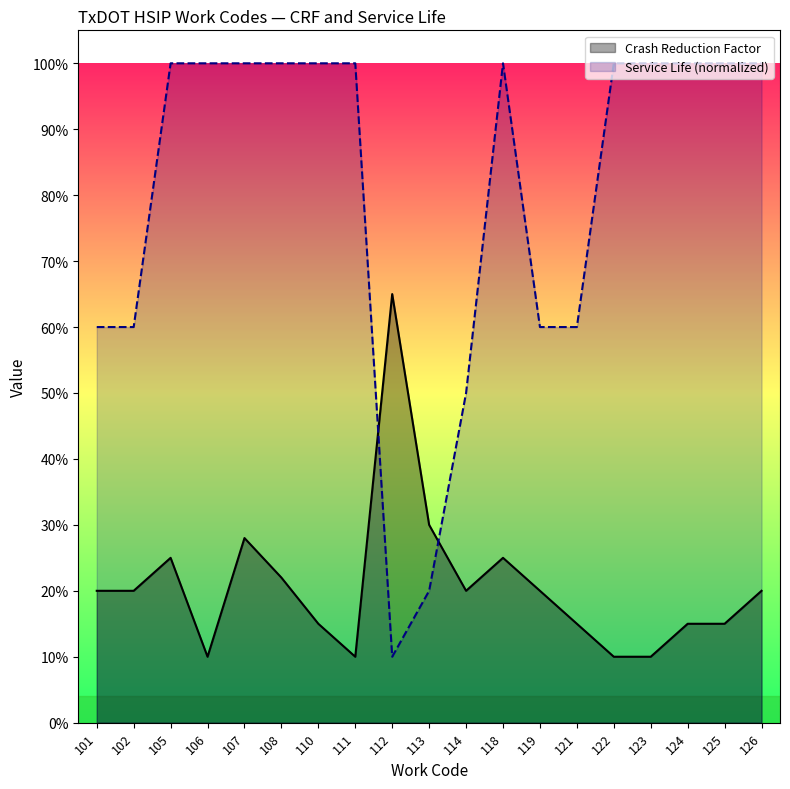

Which has a higher value, 106 or 122?

106